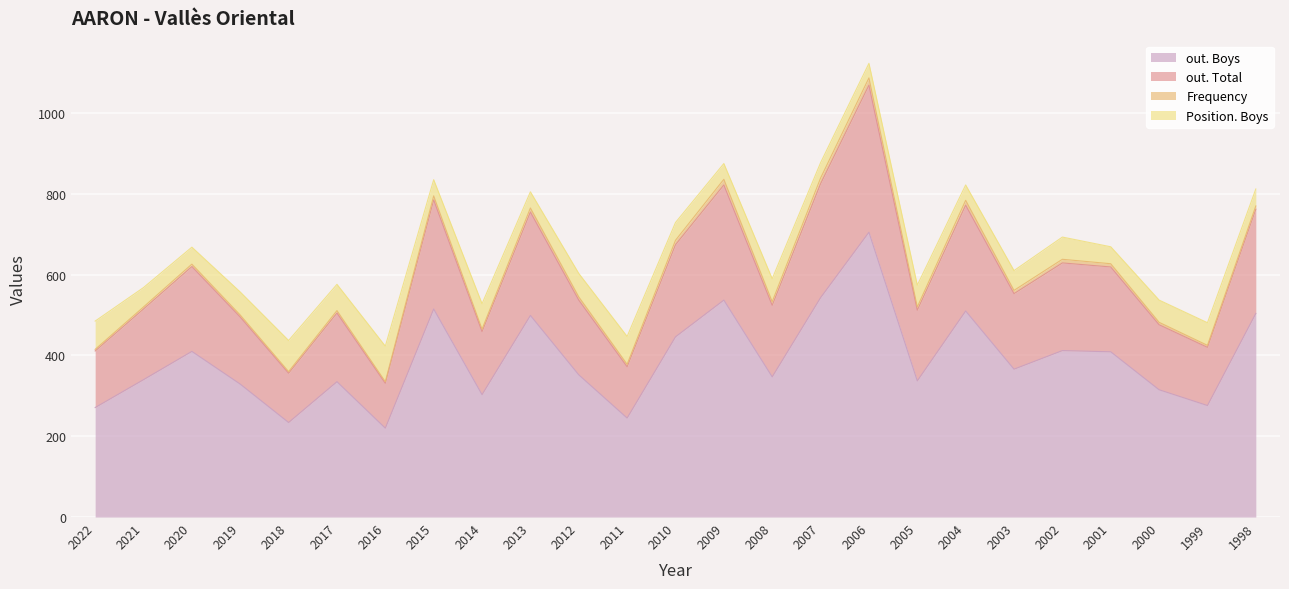

How many interior local peaks does the out. Boys series have?

8